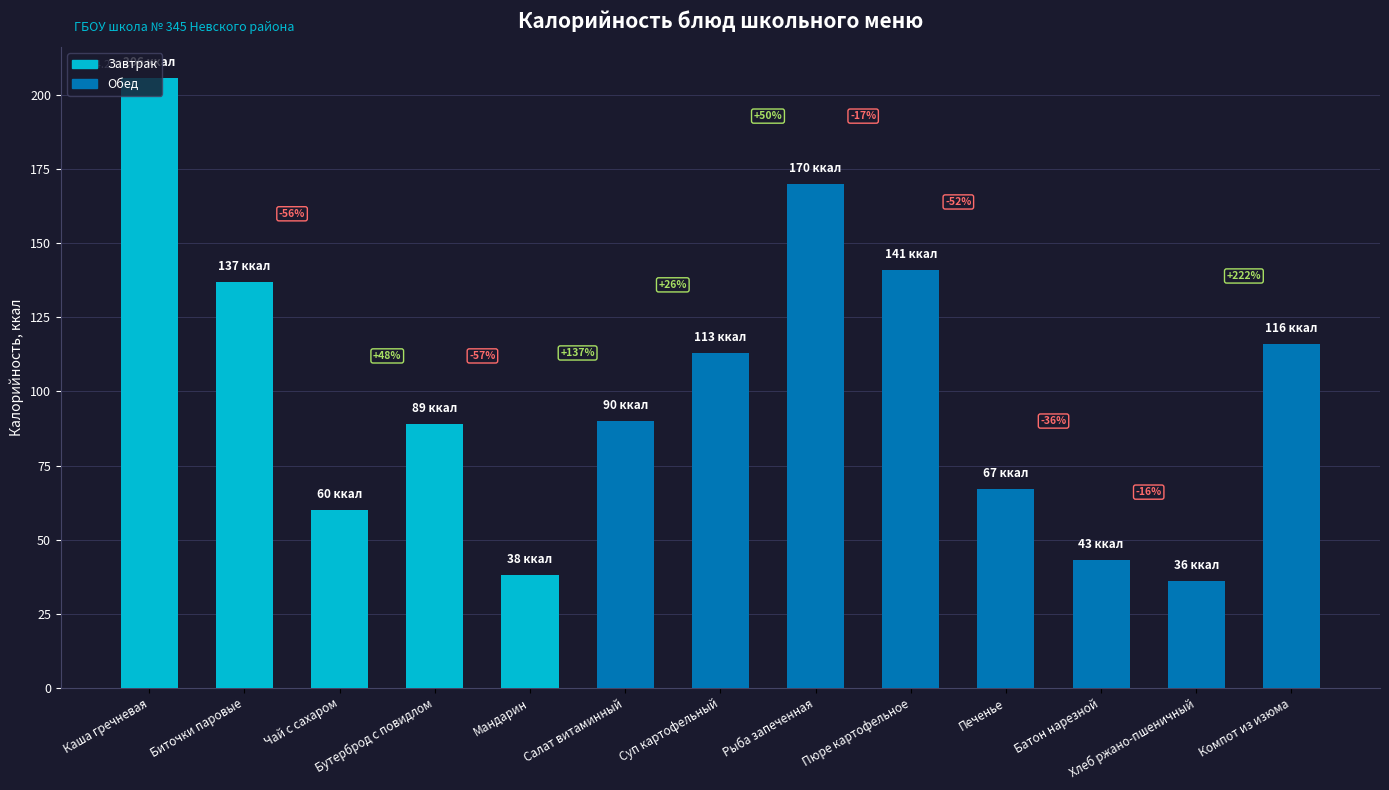

Rank the categories by value from lowest to highest.

Хлеб ржано-пшеничный, Мандарин, Батон нарезной, Чай с сахаром, Печенье, Бутерброд с повидлом, Салат витаминный, Суп картофельный, Компот из изюма, Биточки паровые, Пюре картофельное, Рыба запеченная, Каша гречневая